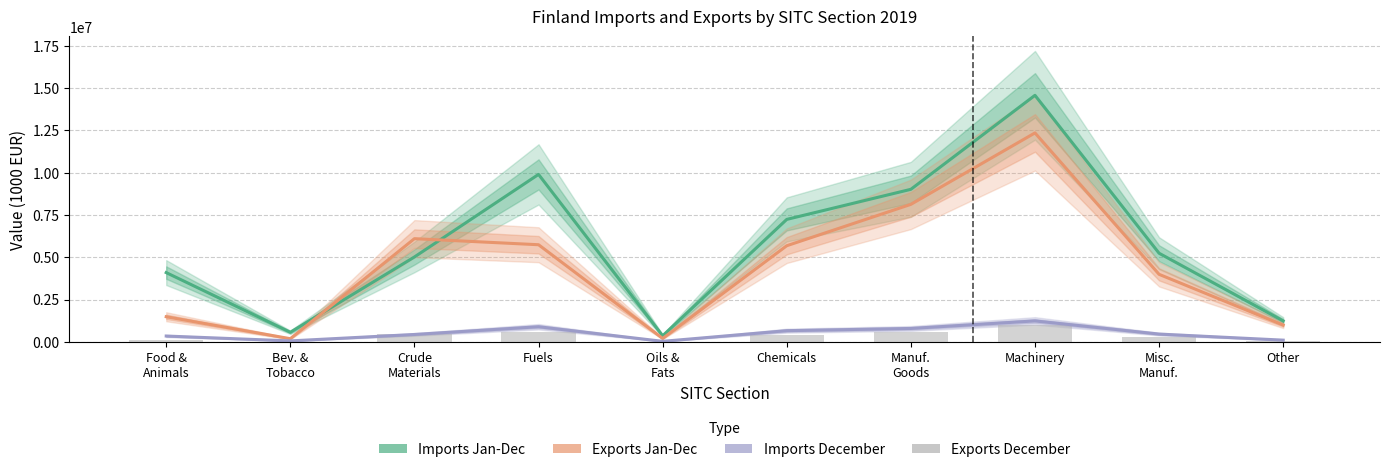

Which has a higher value, Bev. &
Tobacco or Oils &
Fats?

Bev. &
Tobacco